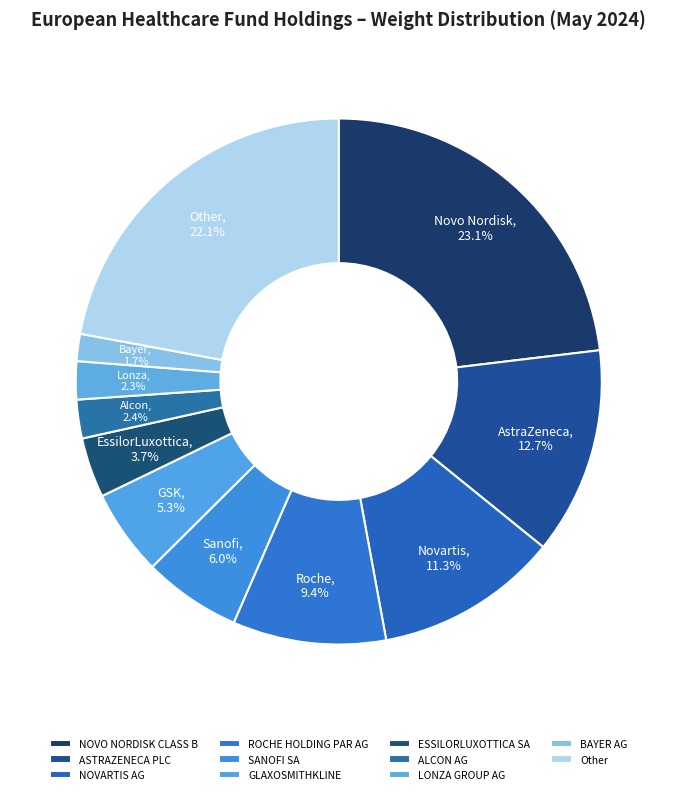

Which slice is the largest?

NOVO NORDISK CLASS B